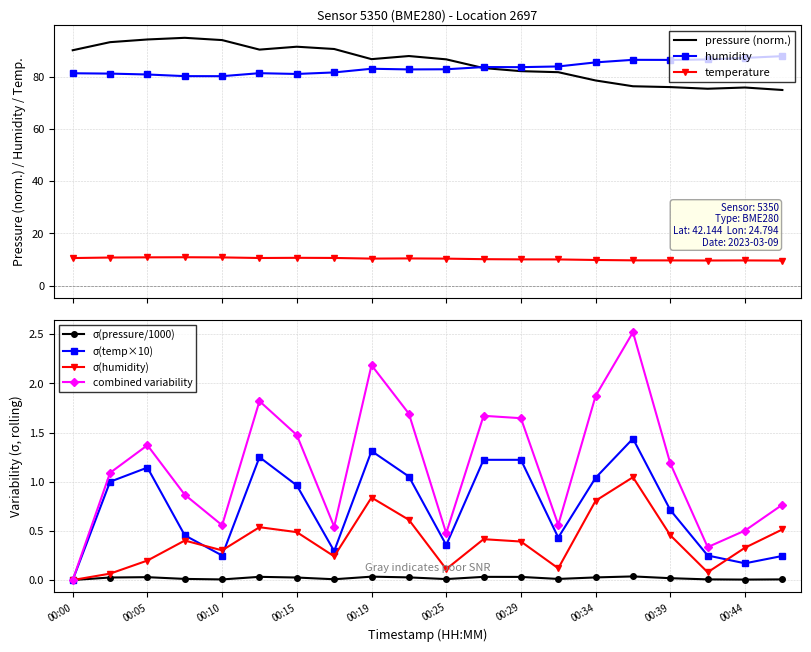

What is the difference between the maximum and second lowest values in the temperature series?

1.2